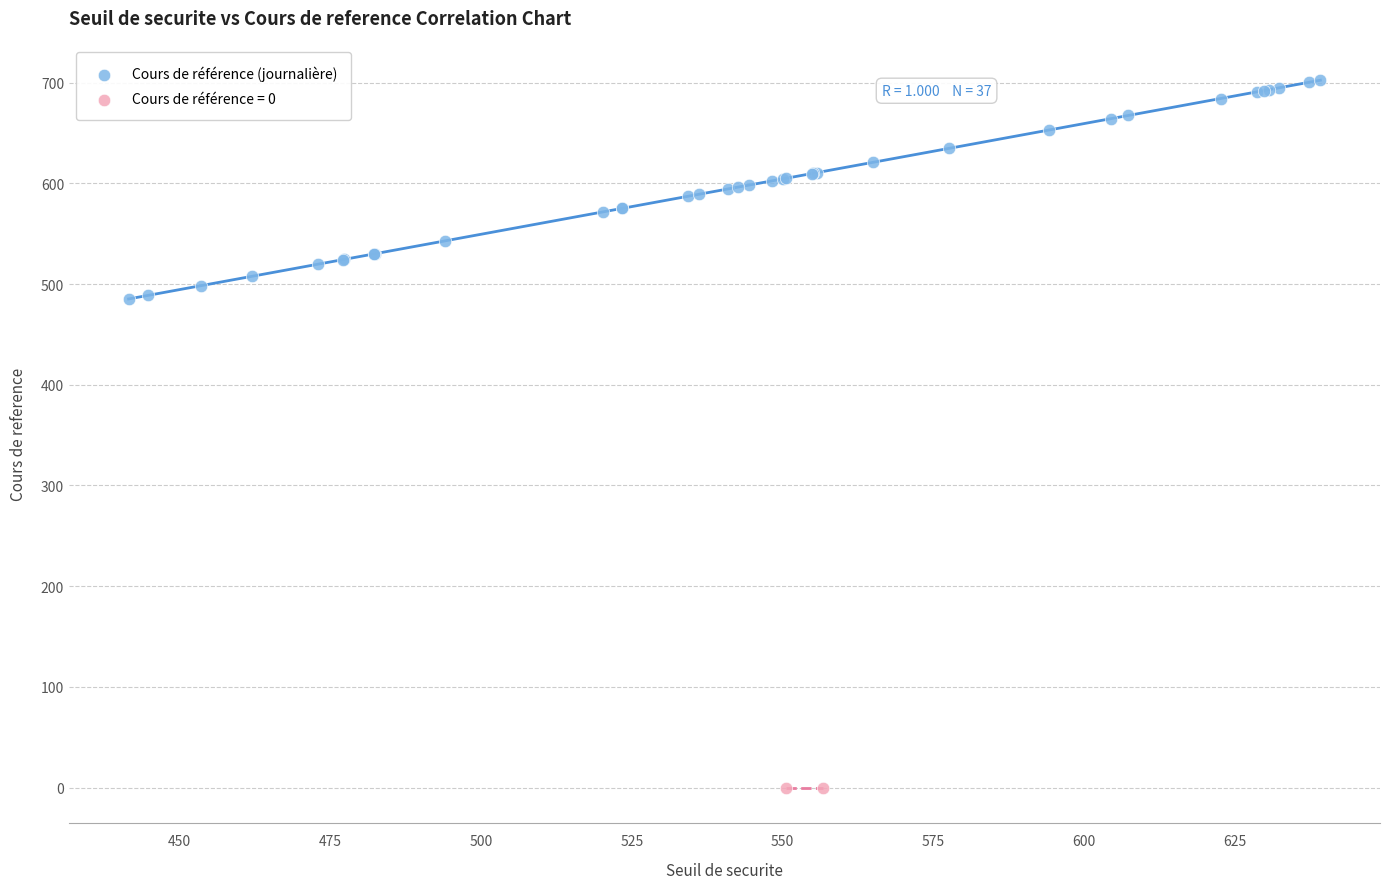

What are all the series names shown in the legend?

Cours de référence (journalière), Cours de référence = 0